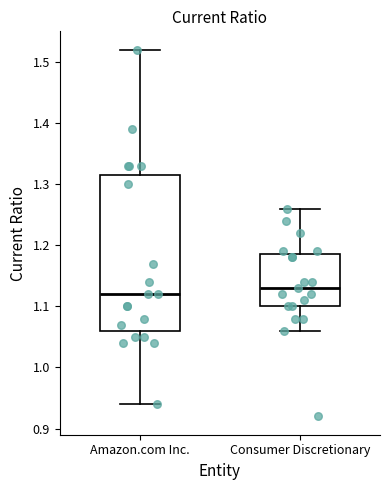

Comparing the boxes themselves (not the whiskers), which one is the tallest?

Amazon.com Inc.